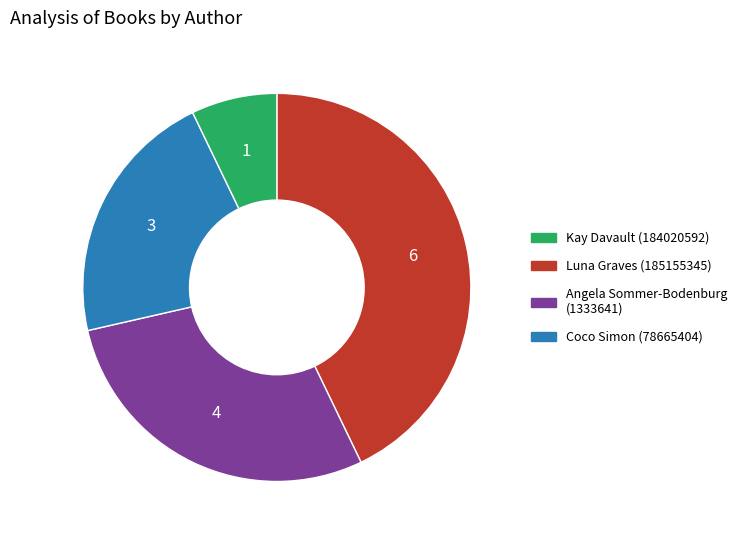

Does any single category account for the majority?

No